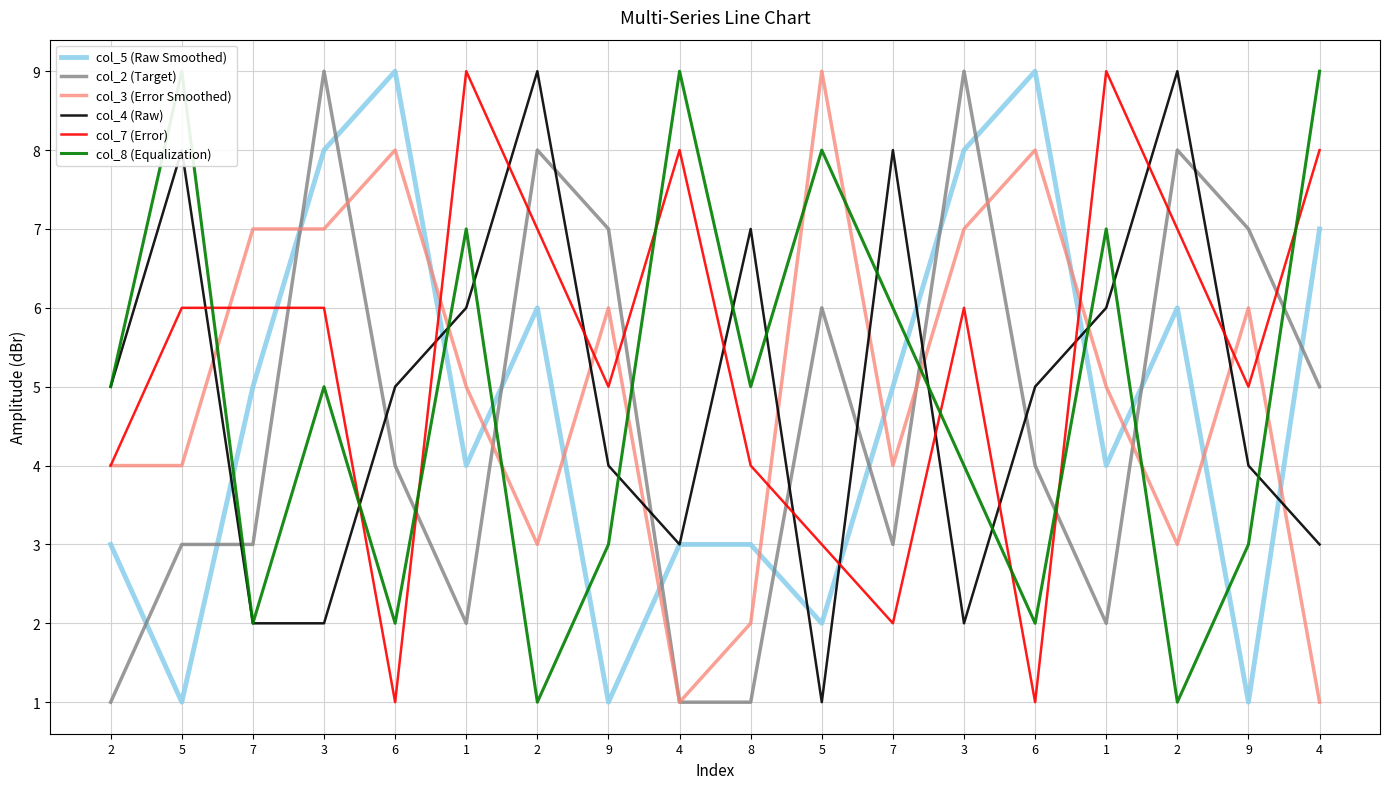

Which series has the largest total across all categories?

col_7 (Error)